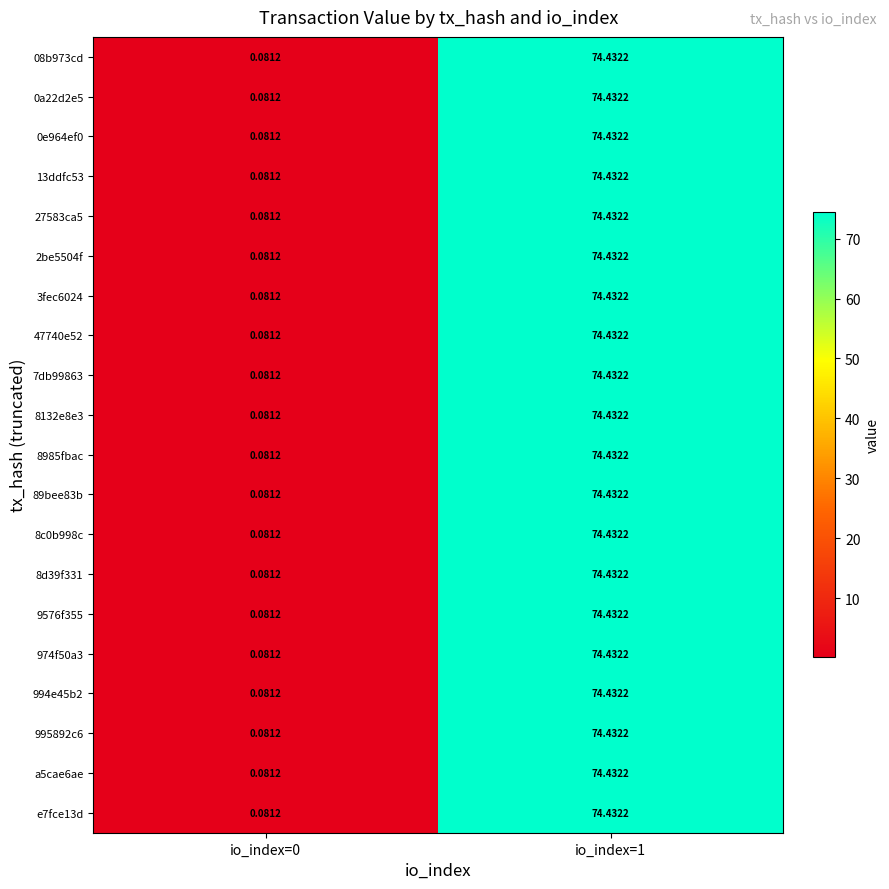

Rank the series at io_index=0 from highest to lowest value.

08b973cd, 0a22d2e5, 0e964ef0, 13ddfc53, 27583ca5, 2be5504f, 3fec6024, 47740e52, 7db99863, 8132e8e3, 8985fbac, 89bee83b, 8c0b998c, 8d39f331, 9576f355, 974f50a3, 994e45b2, 995892c6, a5cae6ae, e7fce13d